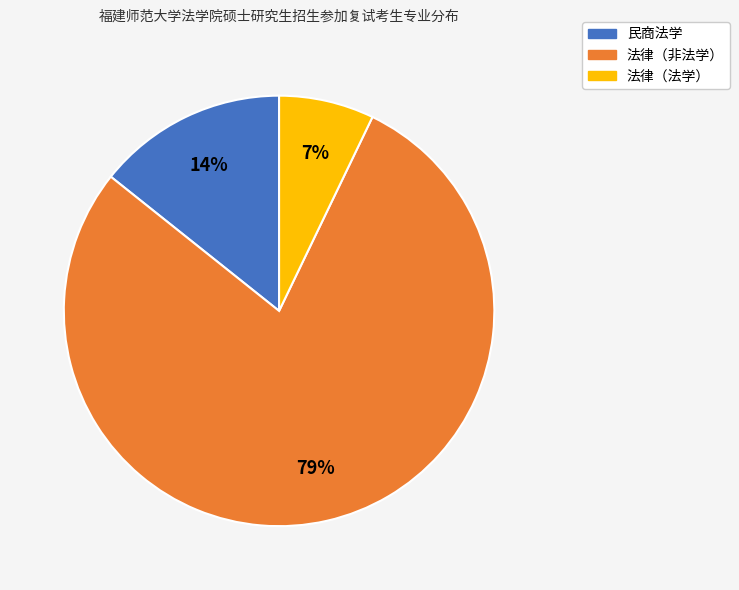

Approximately how many times larger is the value at 法律（法学） compared to 民商法学?

0.5